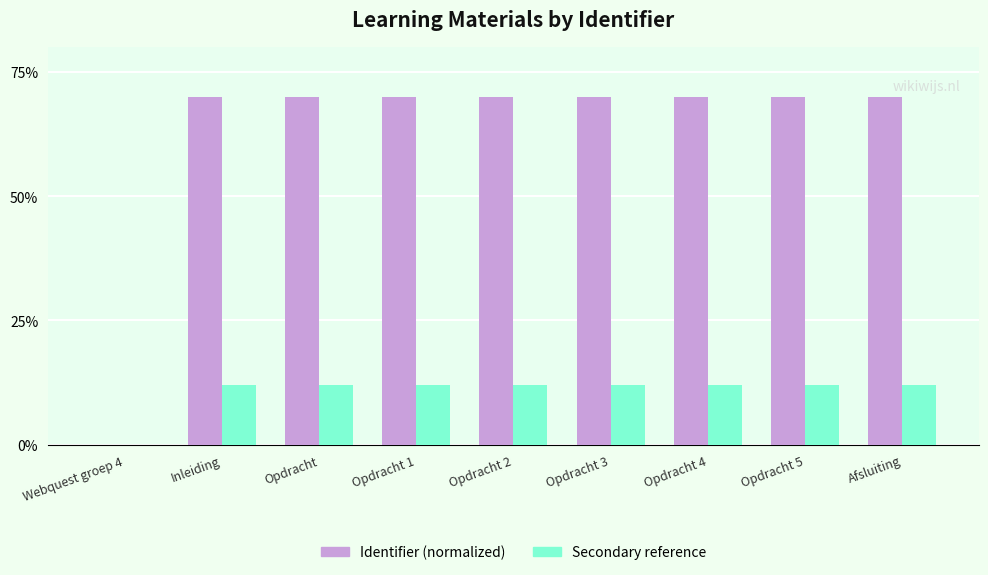

What is the sum of all Identifier (normalized) values?

559.6